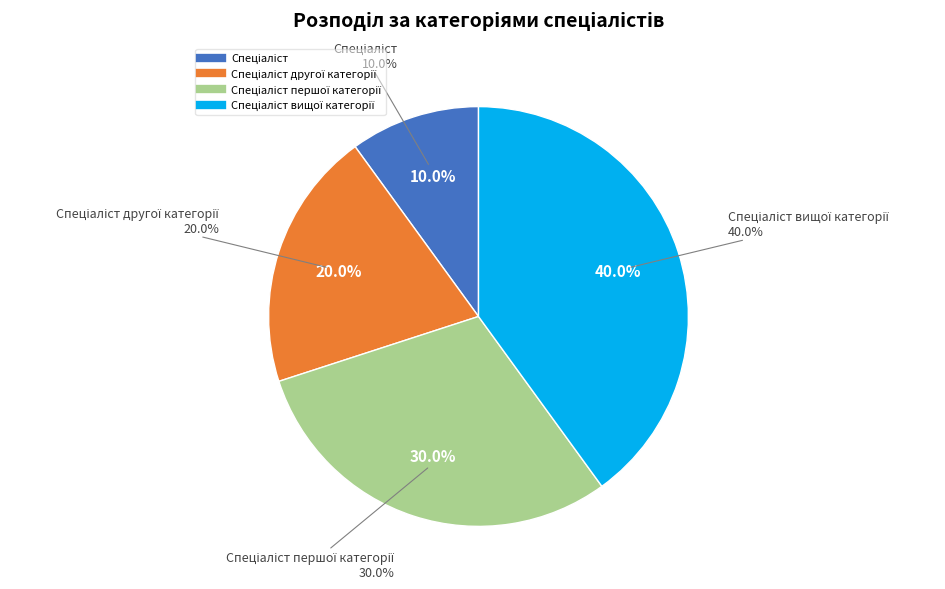

What percentage is the Спеціаліст вищої категорії slice, to the nearest percent?

40%